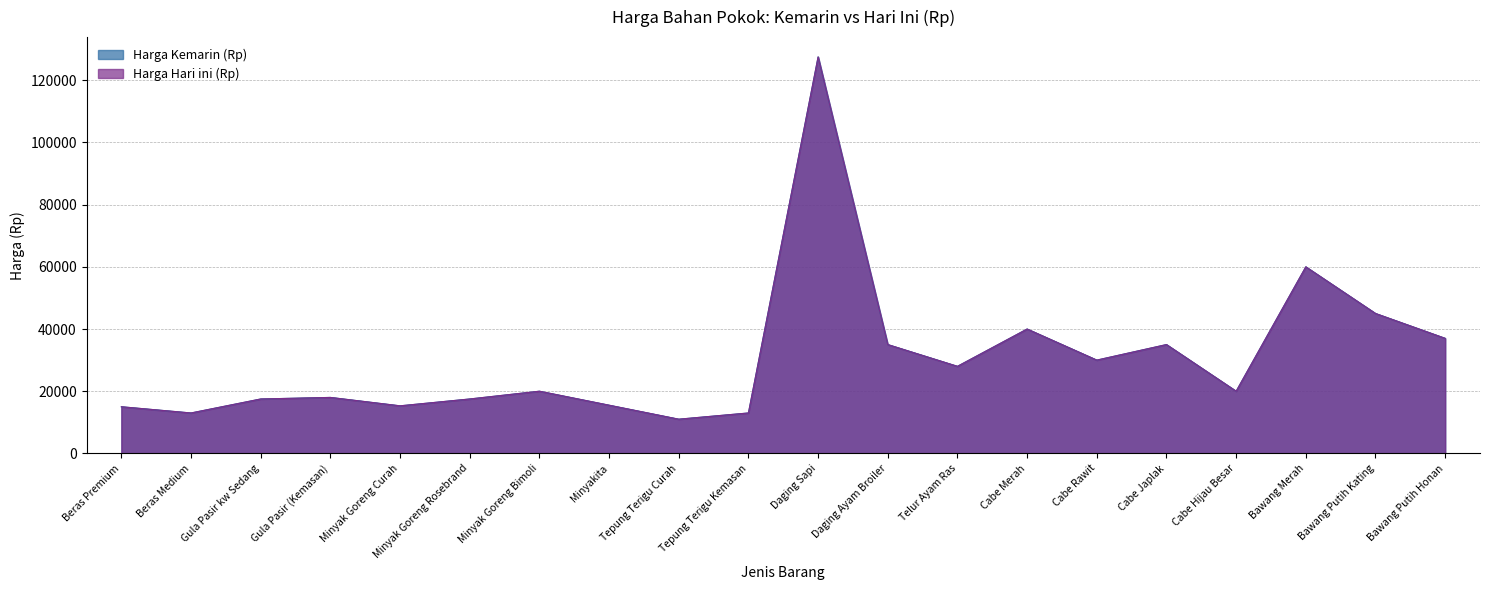

What is the label of the 8th point from the left?

Minyakita